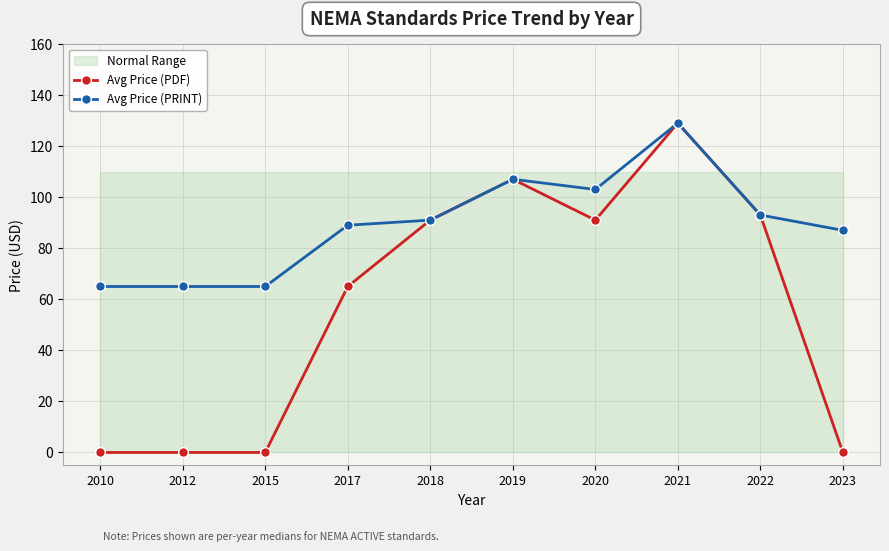

What is the value of the Avg Price (PDF) point at the 9th from the left?

93